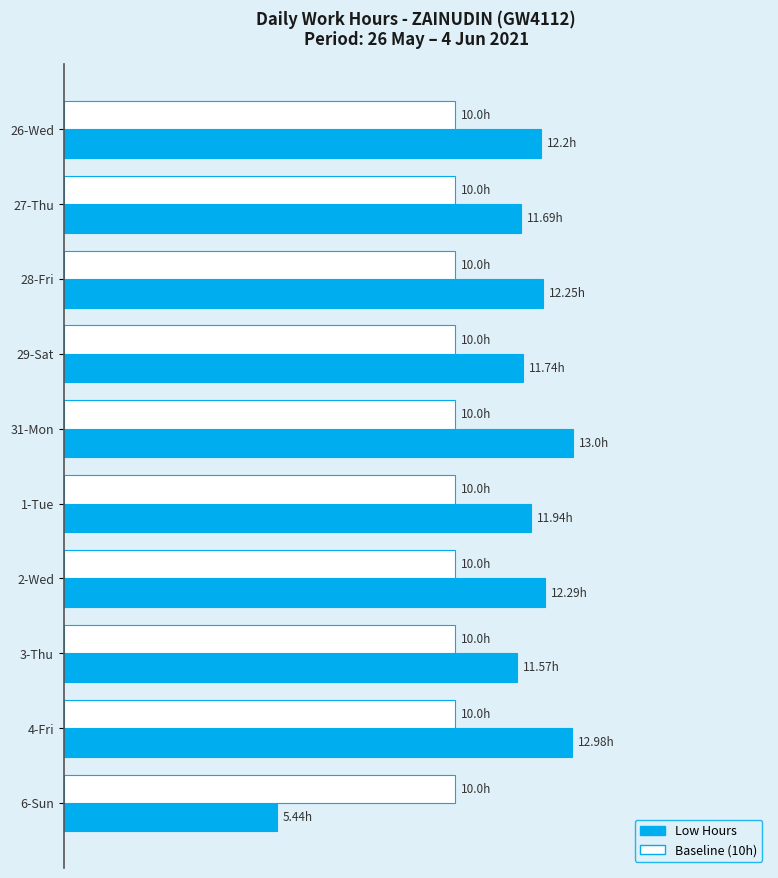

What are all the series names shown in the legend?

Low Hours, Baseline (10h)